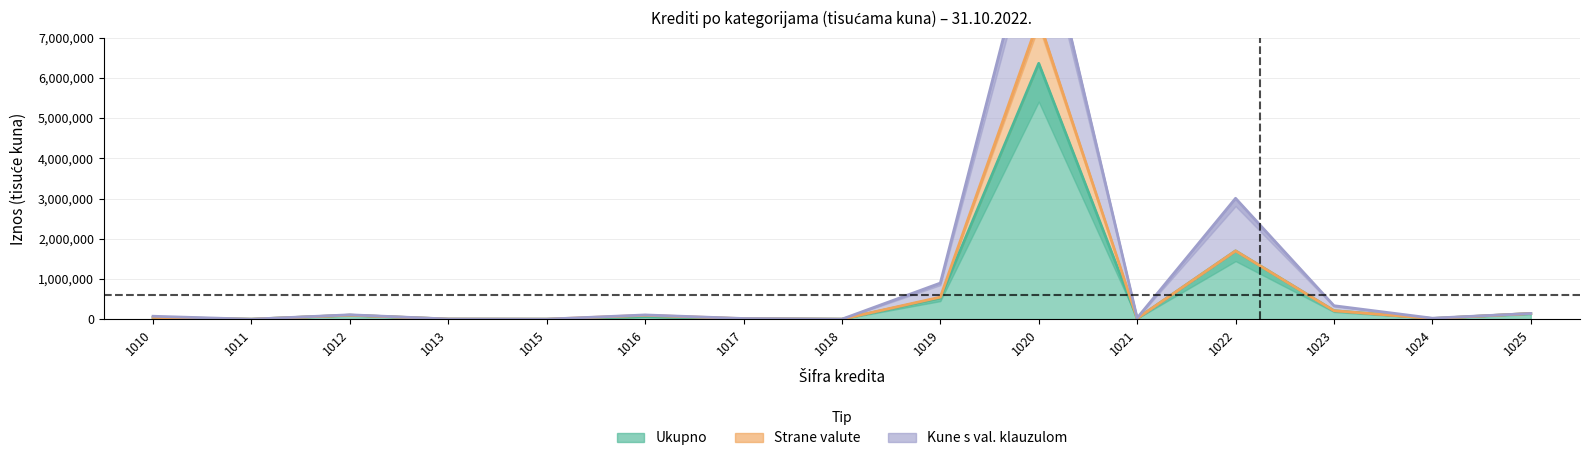

What is the sum of the Kune s val. klauzulom values at 1022 and 1012?

3114807